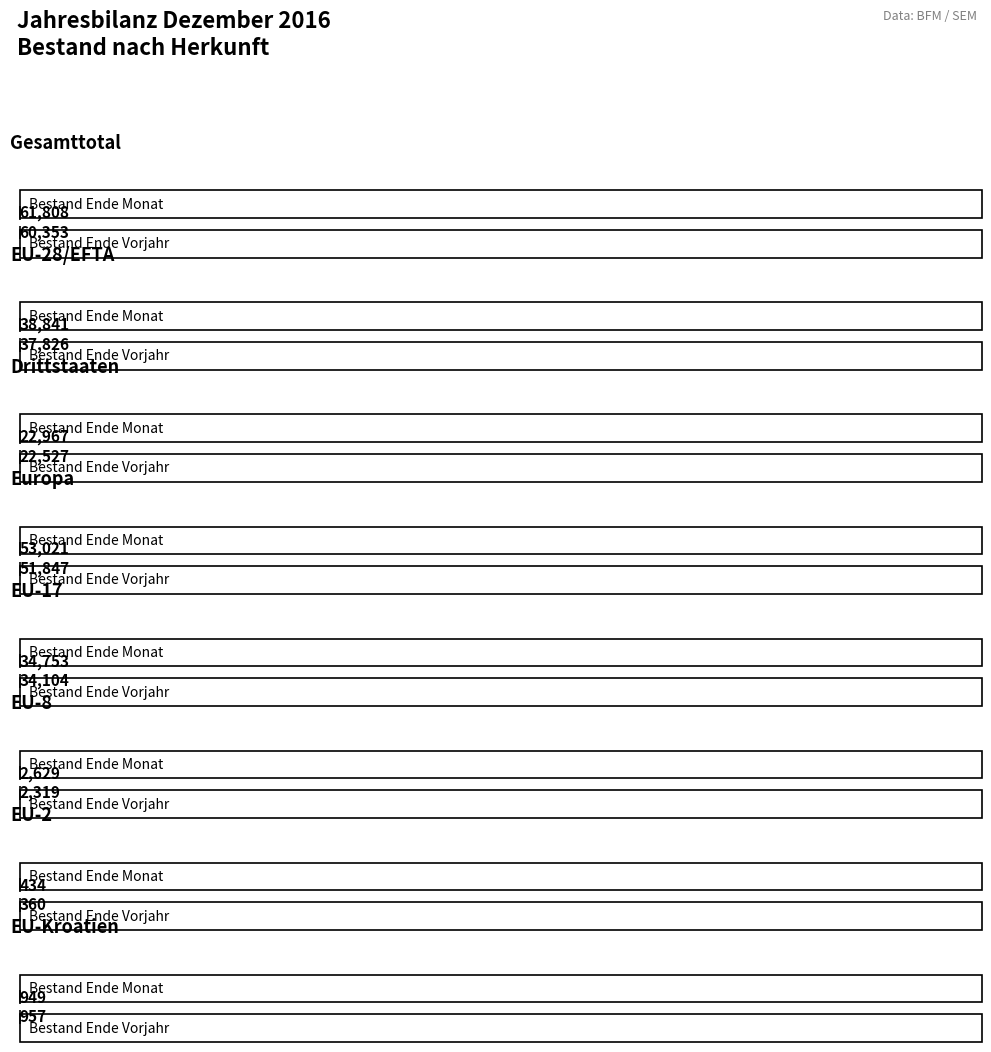

True or false: Bestand Ende Monat has a value of 46 at Herkunft unbekannt.

True